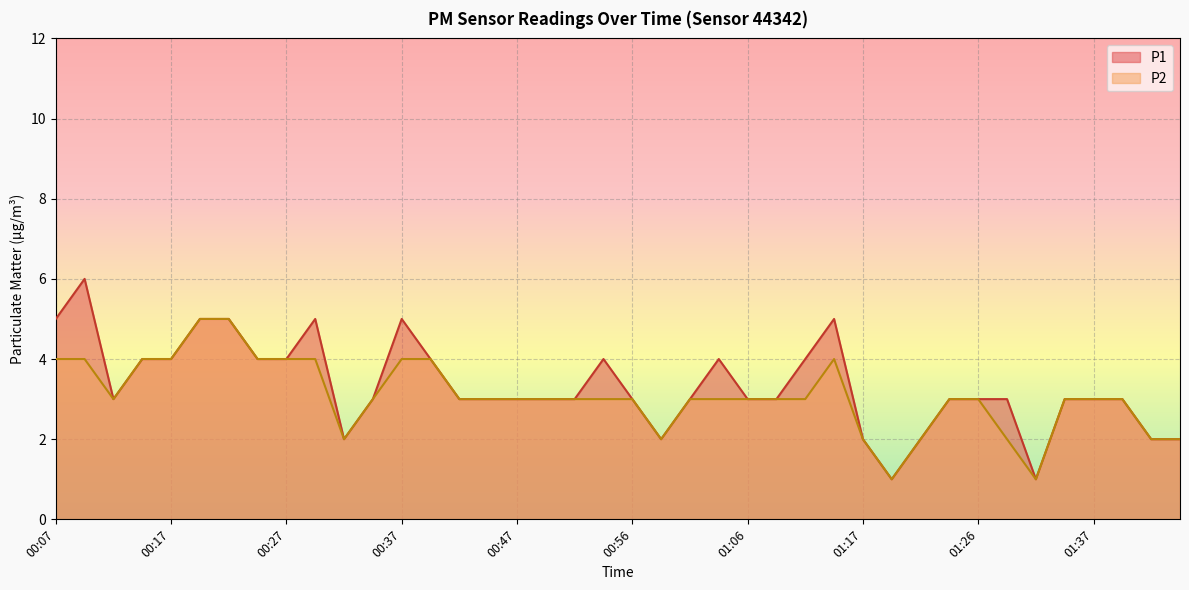

How many lines are shown in the chart?

2